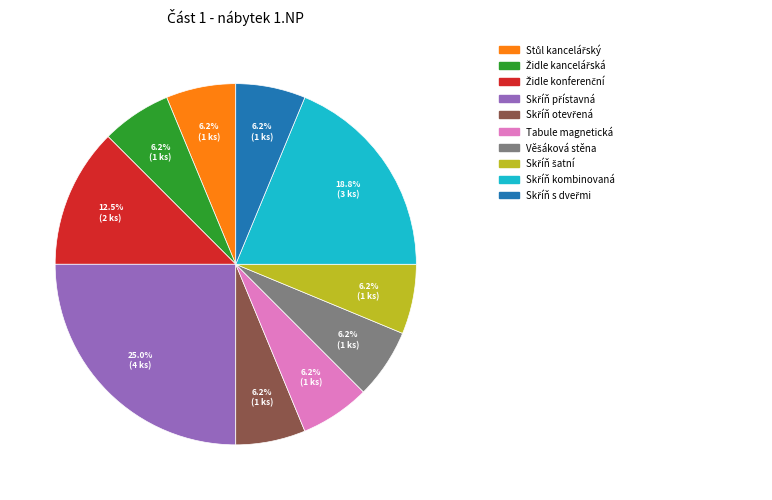

Is there a majority slice in this chart?

No